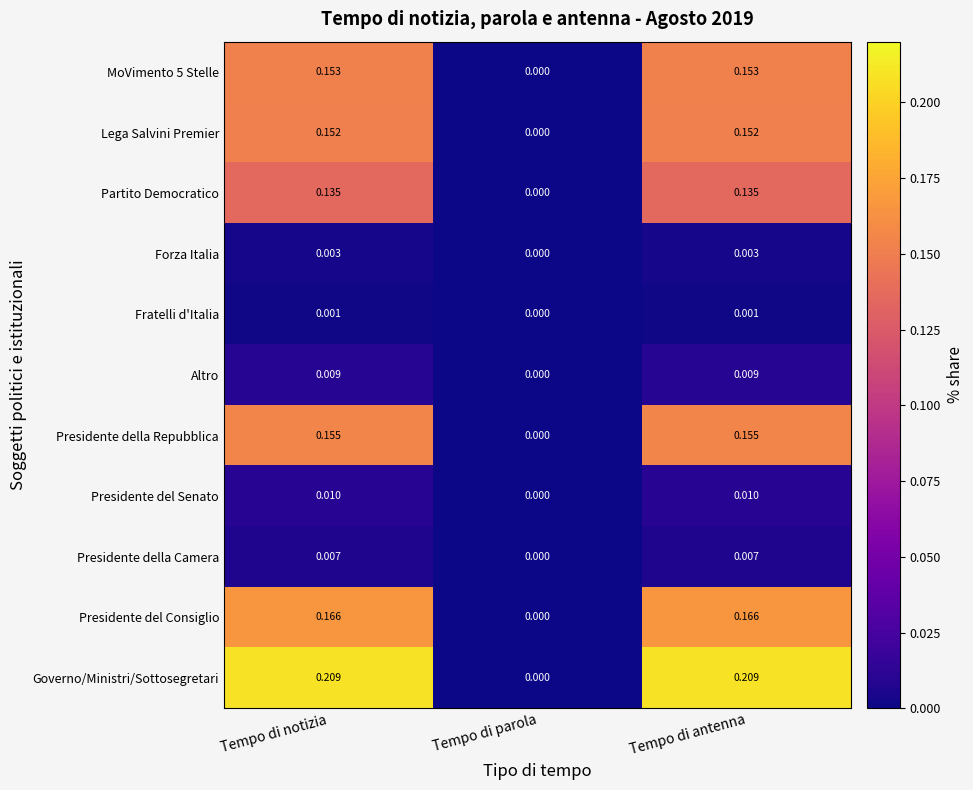

Between Tempo di notizia and Tempo di parola, which series saw the biggest shift?

Governo/Ministri/Sottosegretari